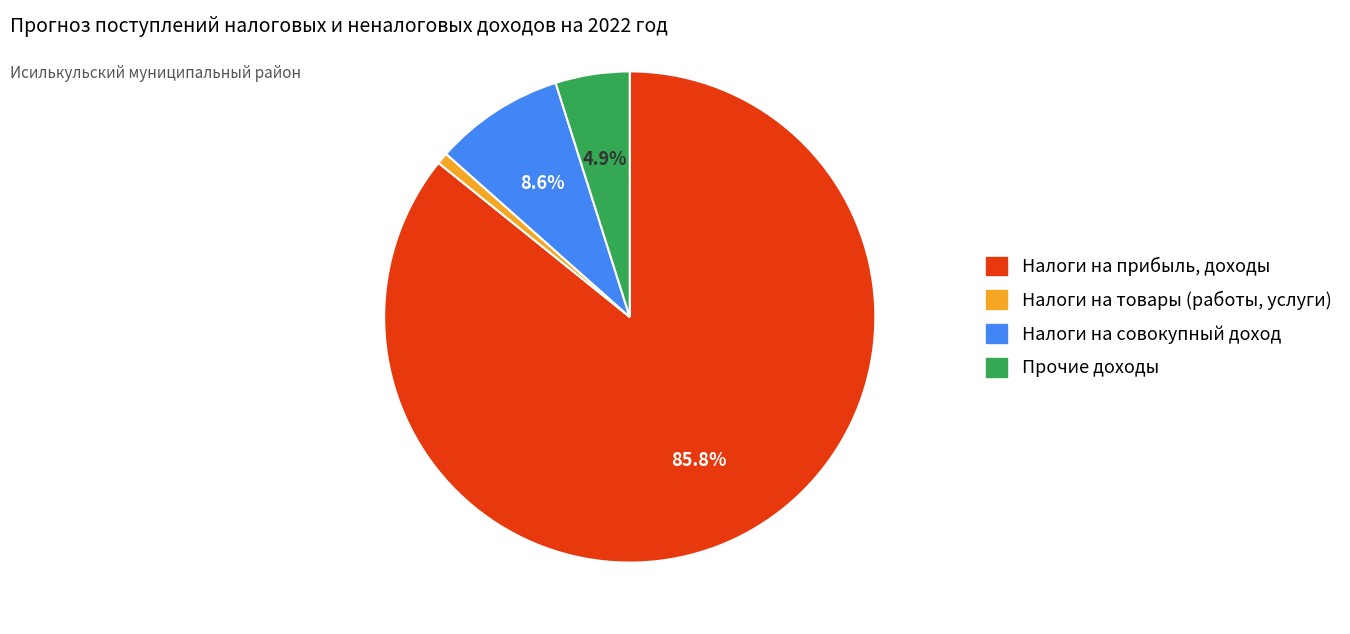

Which has a higher value, Налоги на товары (работы, услуги) or Налоги на совокупный доход?

Налоги на совокупный доход